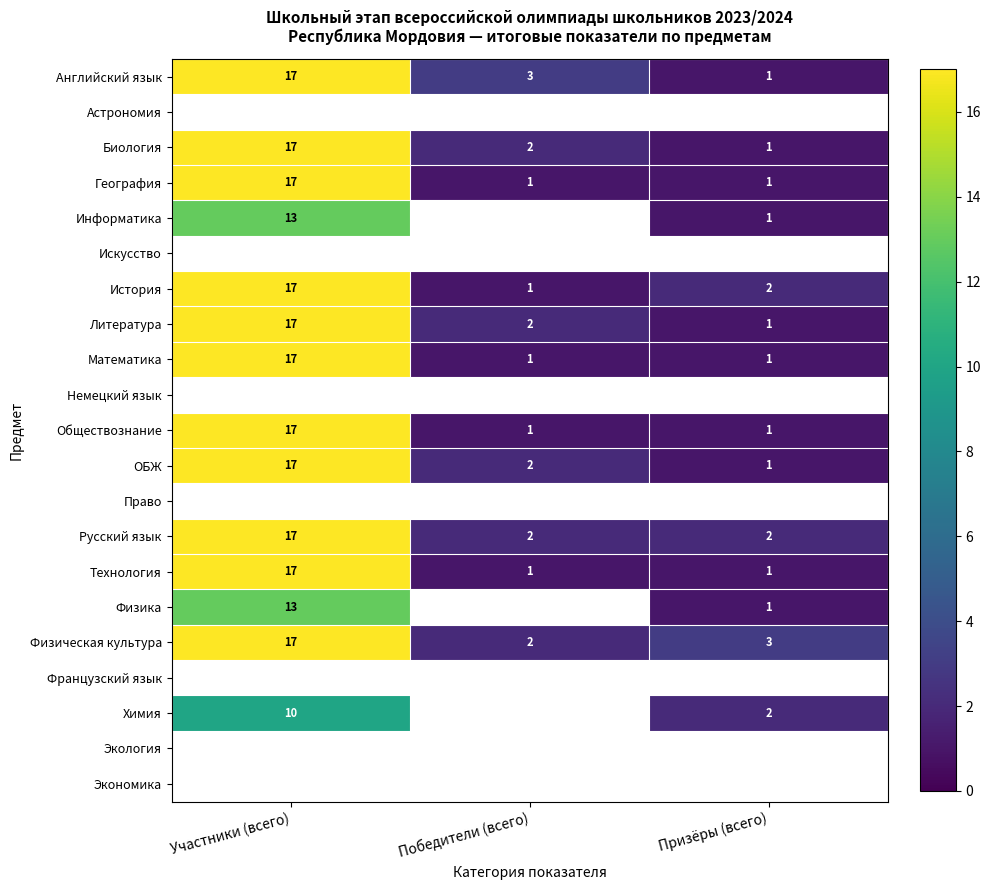

How many series are shown in this chart?

21